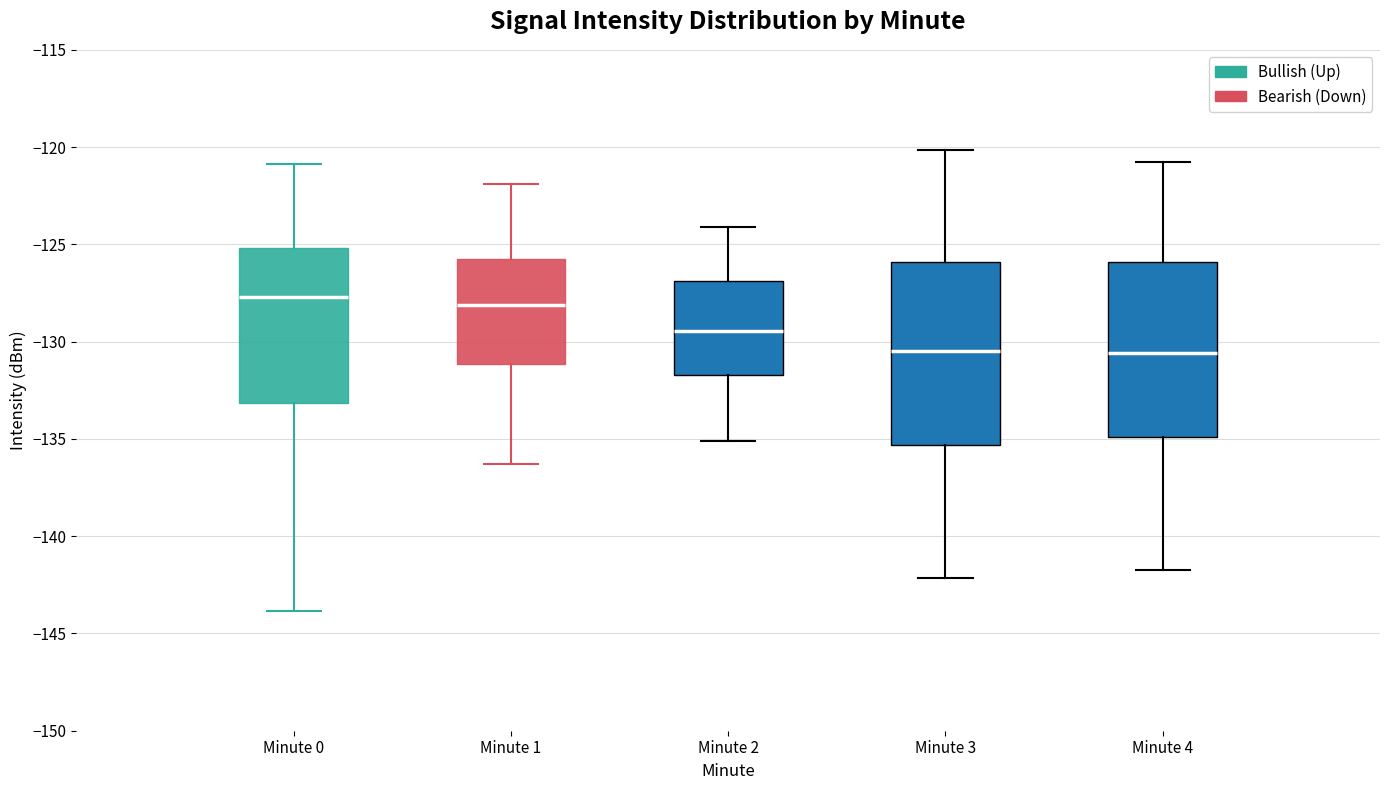

Reading left to right, read every box against the y-axis: the position of its median line, the range the box covers, and the ends of its whiskers. The values are not printed on the chart, so give them approximately, as read against the axis.

Minute 0: median -127.5, box -133.0 to -125.0, whiskers -144.0 to -121.0
Minute 1: median -128.0, box -131.0 to -126.0, whiskers -136.5 to -122.0
Minute 2: median -129.5, box -131.5 to -127.0, whiskers -135.0 to -124.0
Minute 3: median -130.5, box -135.5 to -126.0, whiskers -142.0 to -120.0
Minute 4: median -130.5, box -135.0 to -126.0, whiskers -141.5 to -120.5